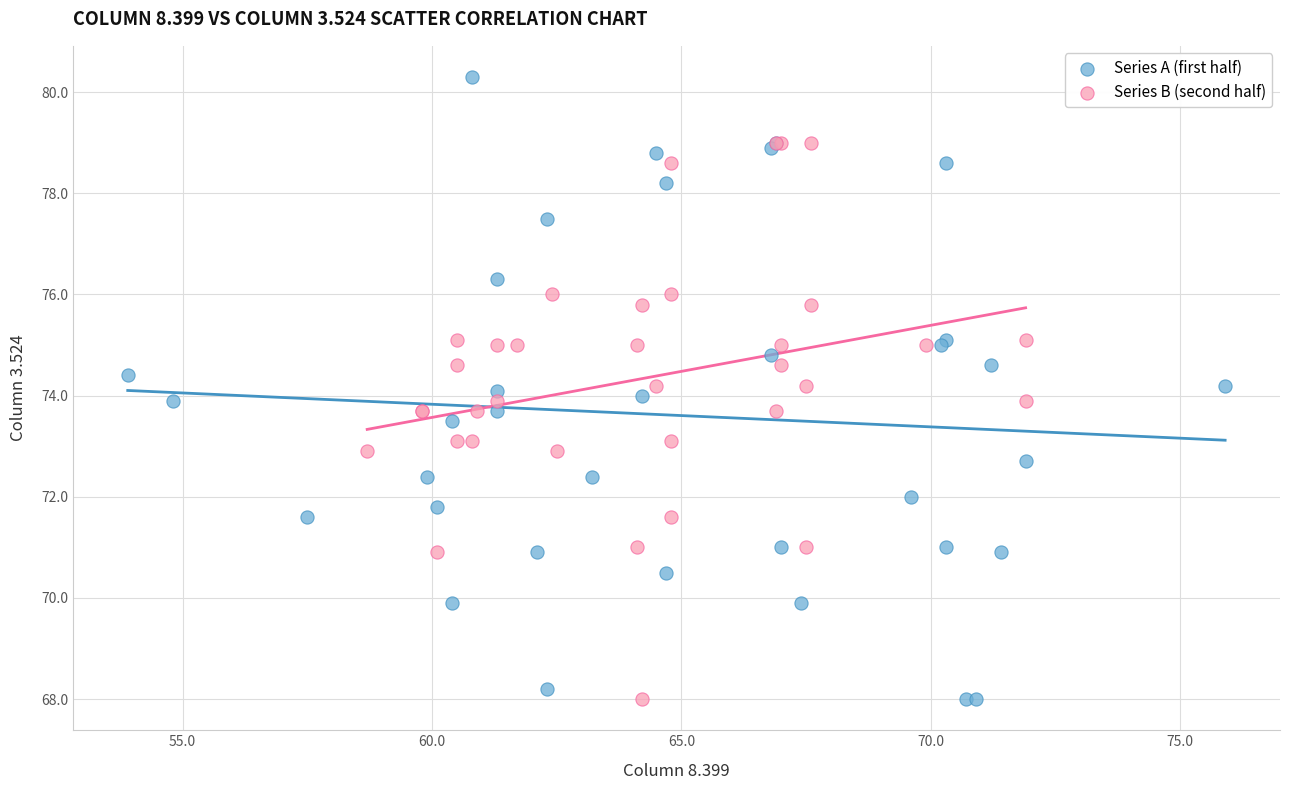

Which series has the largest Y range (max minus min)?

Series A (first half)